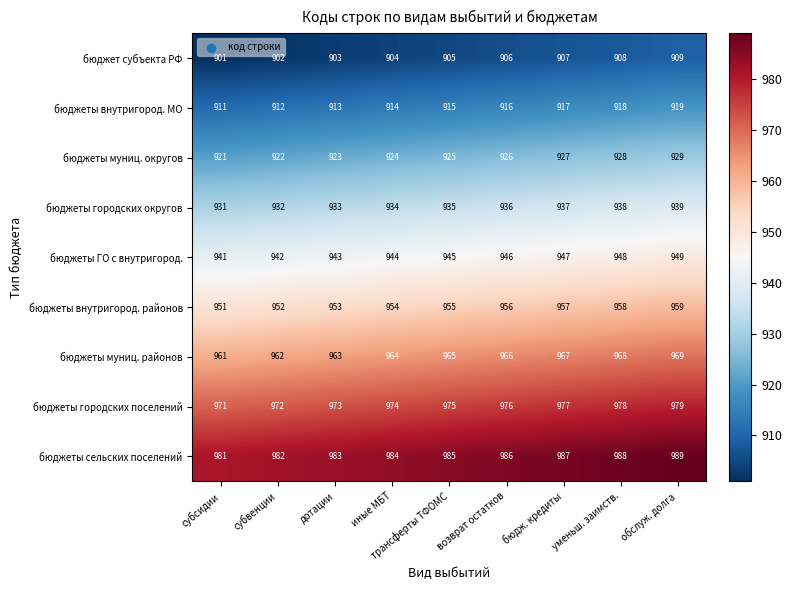

What is the total value across all series at дотации?

8487